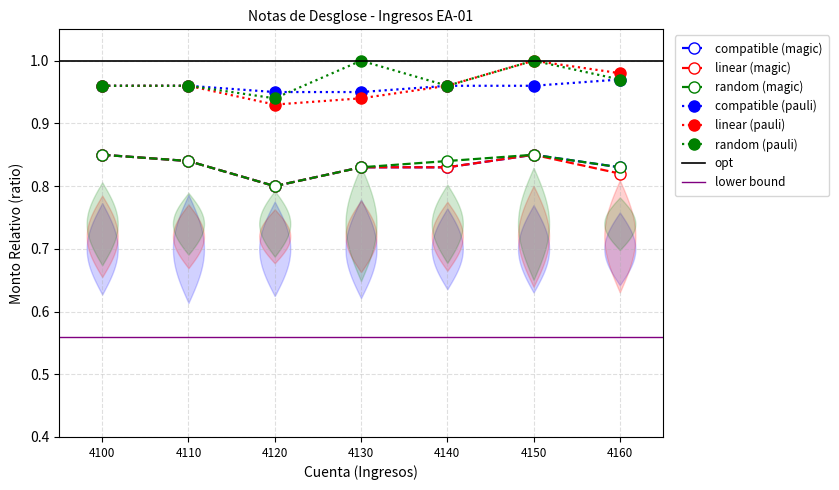

What is the difference between the highest and lowest values at 4110?

0.1